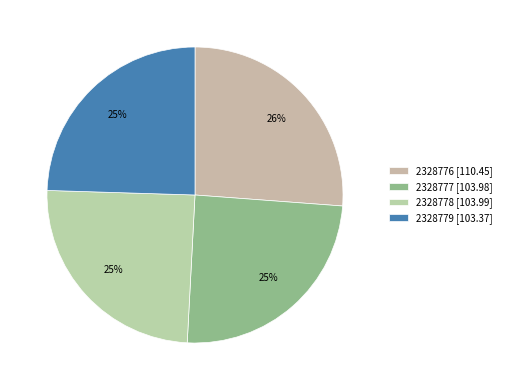

How many slices are in this pie chart?

4